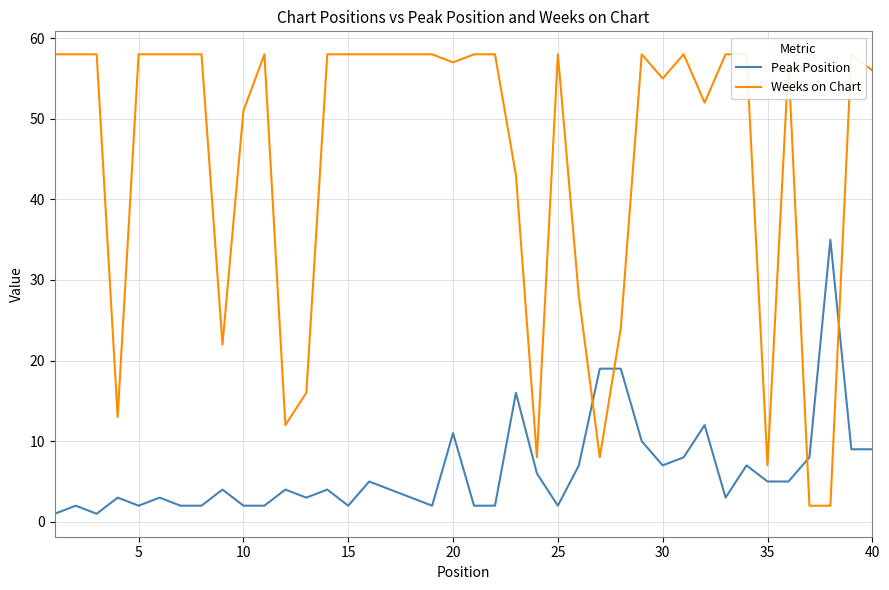

What is the maximum value shown in the chart?

58